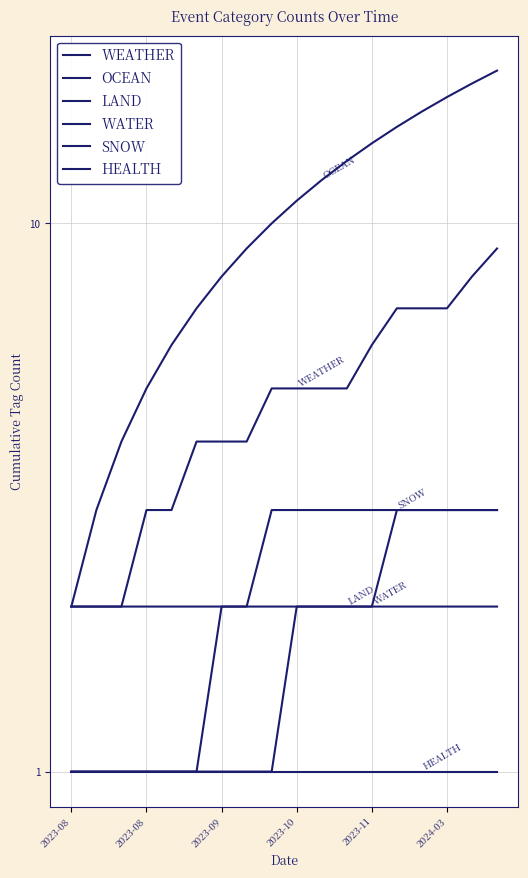

How many WEATHER values are between 3 and 7?

13